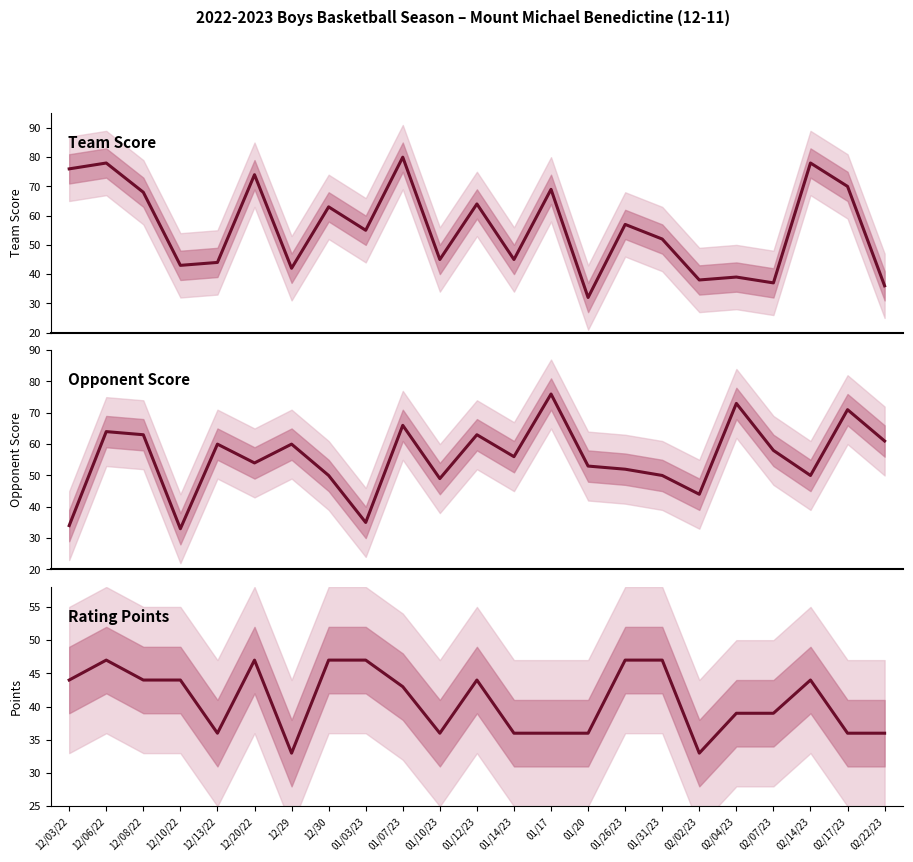

Is it true that Opp Score equals 50 at 01/31/23?

True